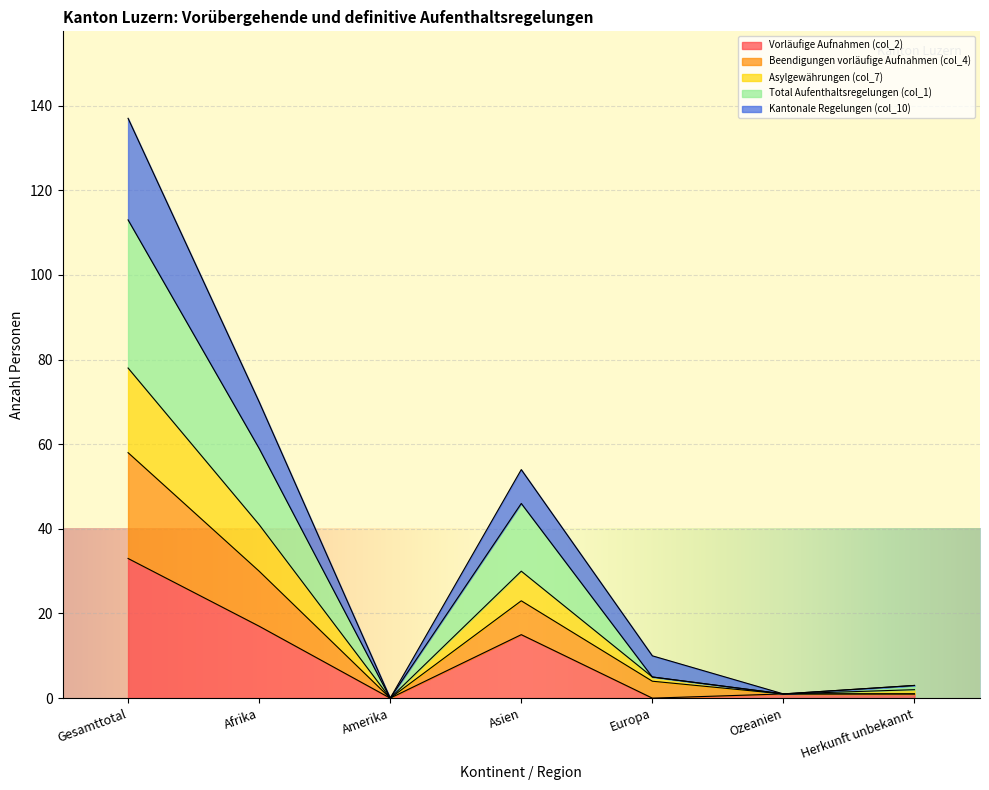

What is the label of the 6th point from the left?

Ozeanien